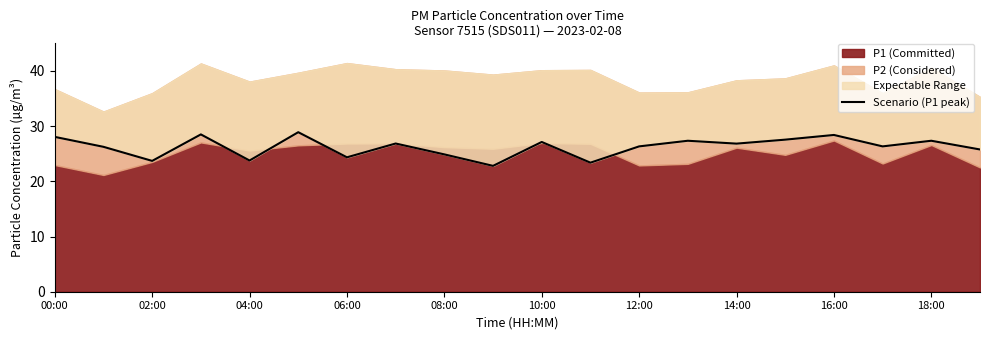

Between 02:00 and 14, which is larger?

14